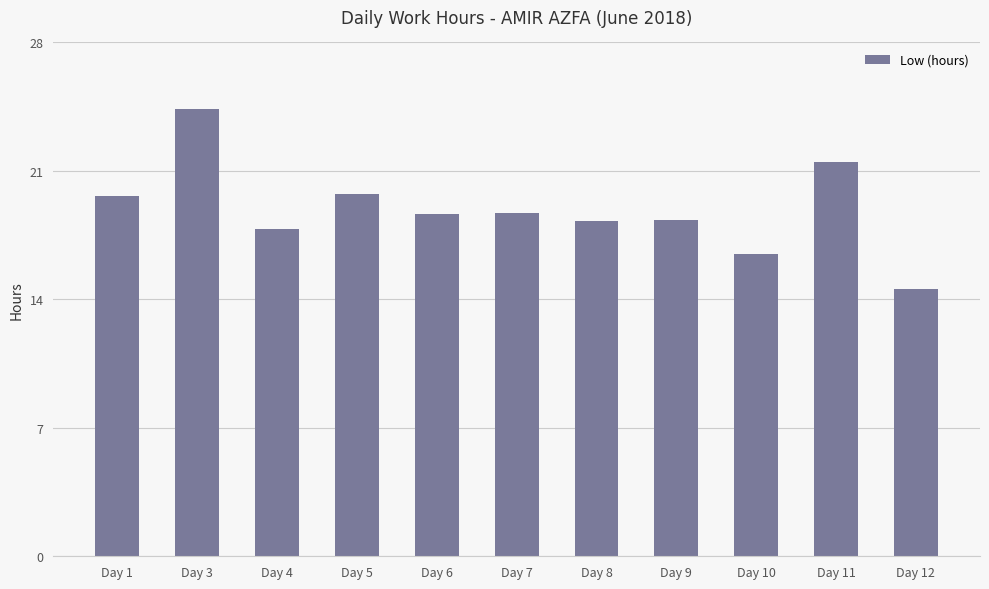

At which label does the data first exceed 18?

Day 1